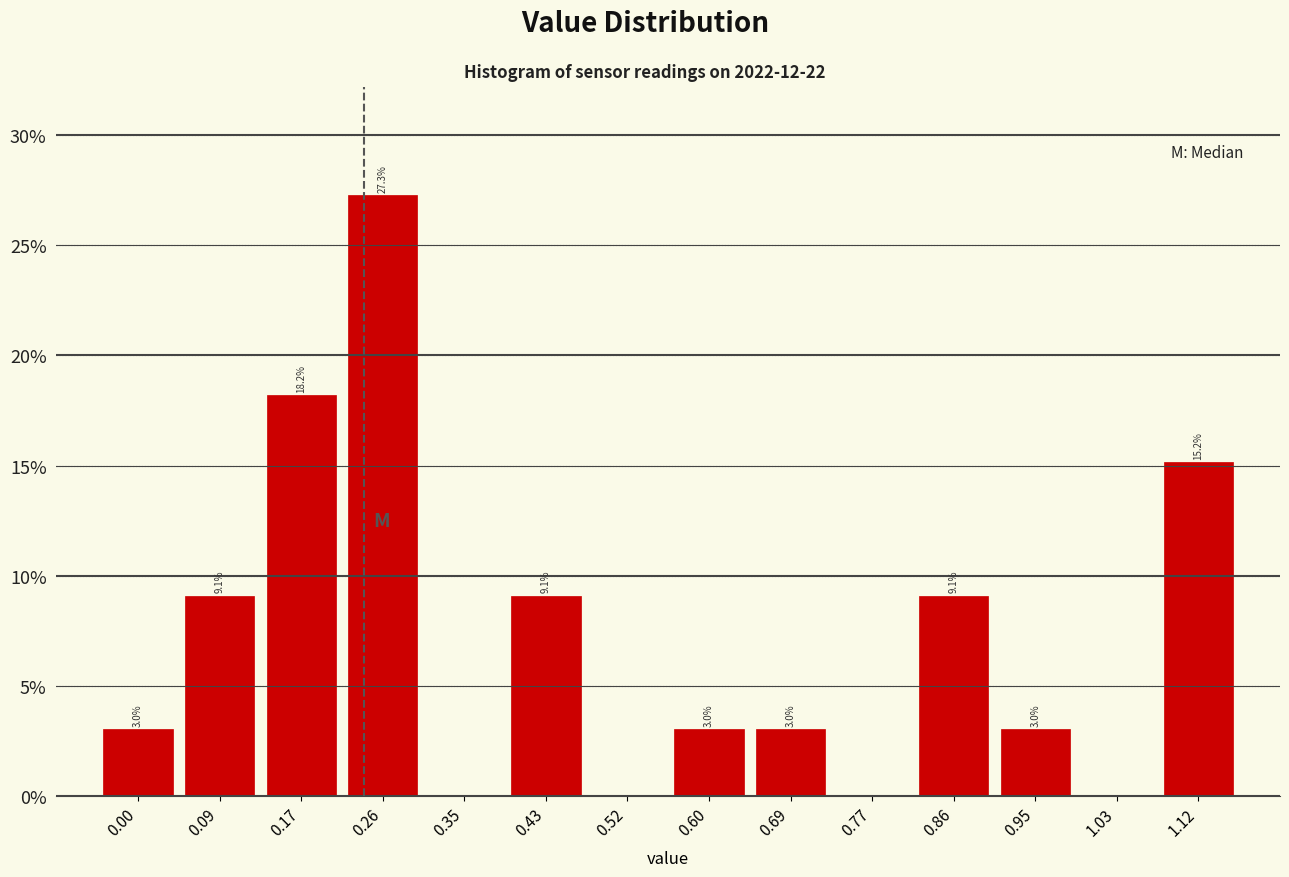

Which range on the x-axis has the tallest bar?

0.22 to 0.30